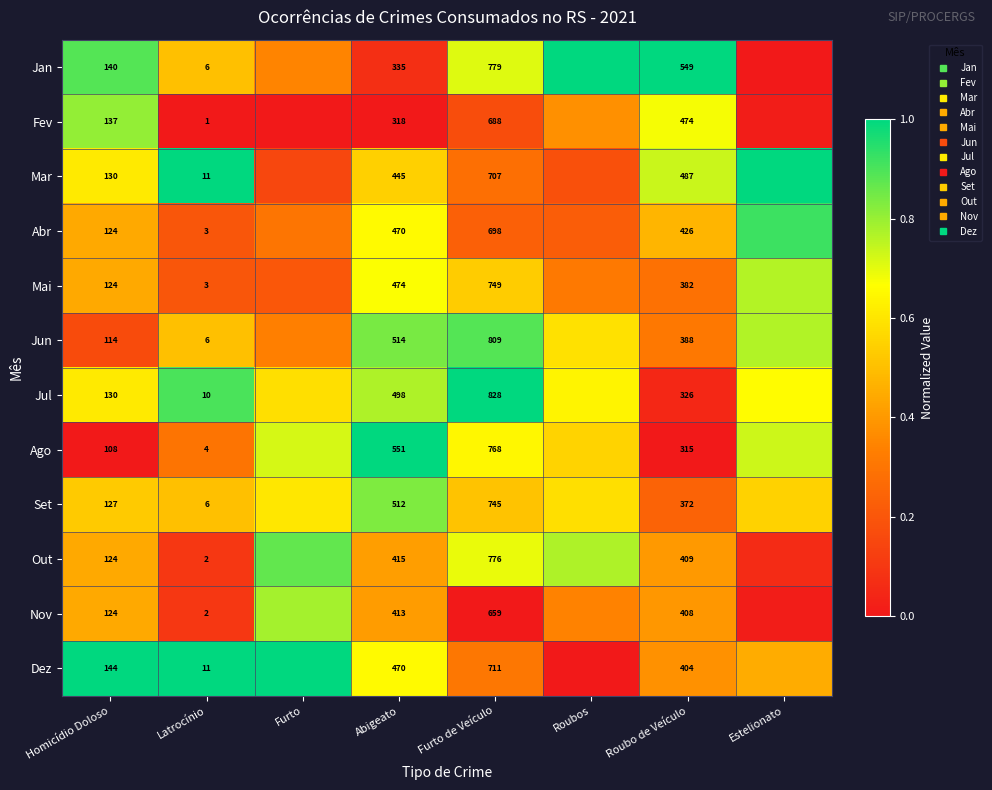

True or false: Abr has a value of 0.2 at Roubo de Veículo.

False